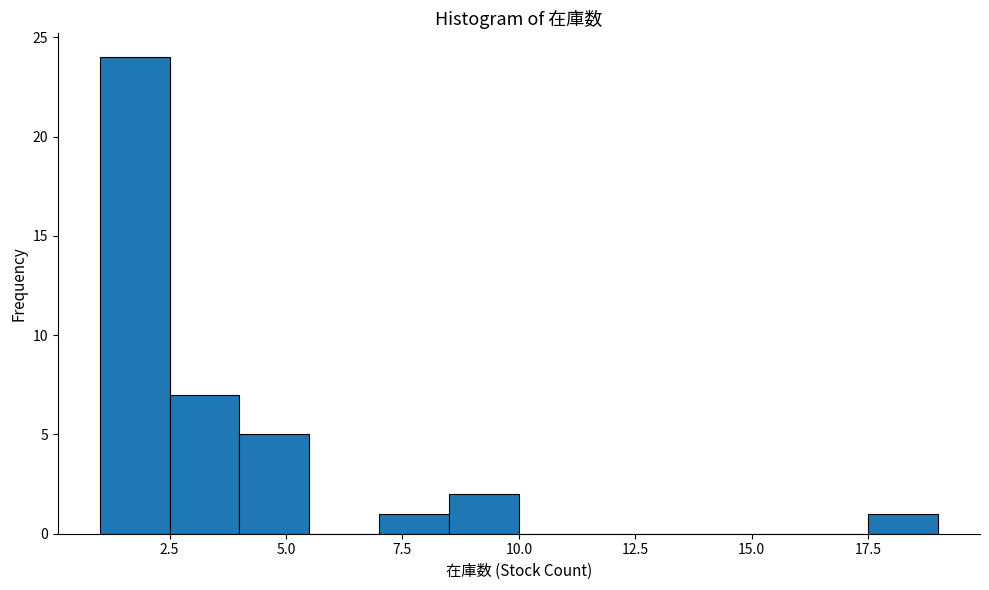

Read against the x-axis, roughly where is the centre of the tallest bar?

2.0